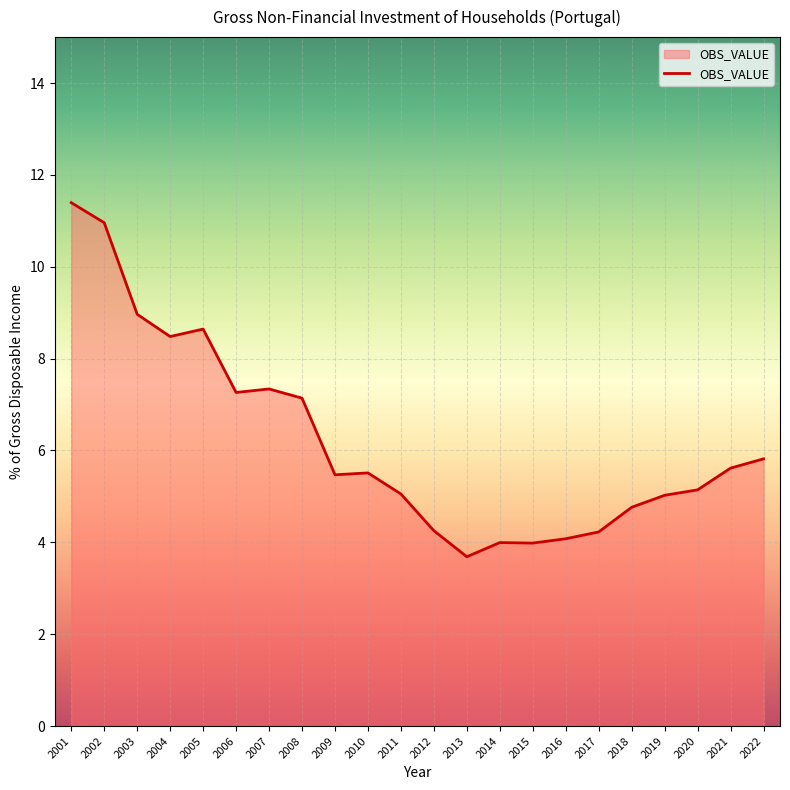

The chart shows a value of 5.2 at 2013. True or false?

False